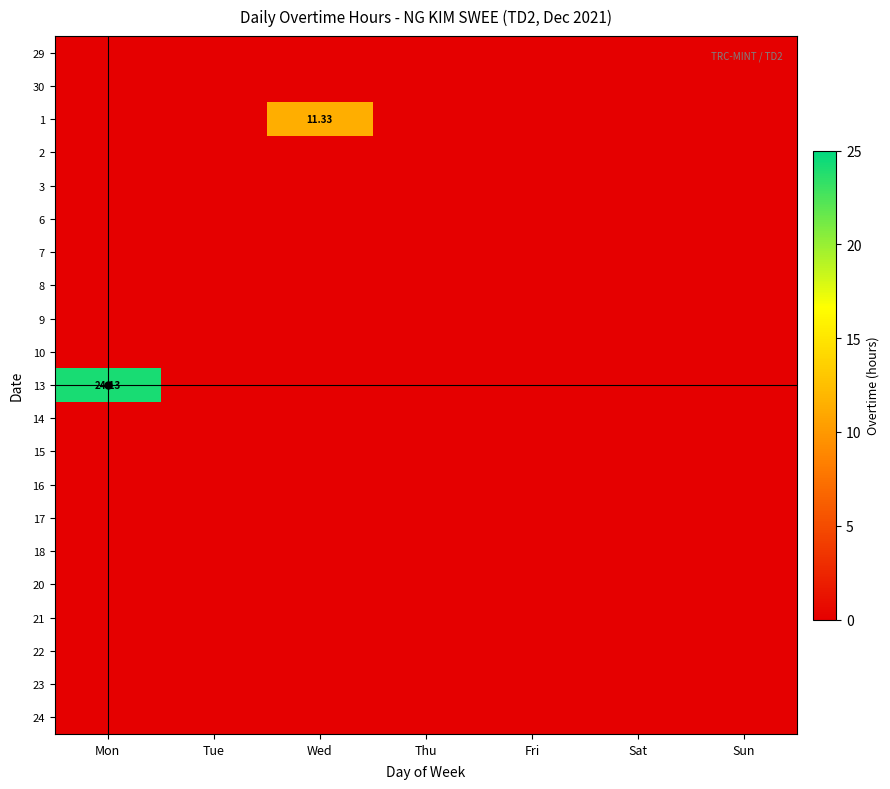

The value of 14 at Mon is 0.0. True or false?

True